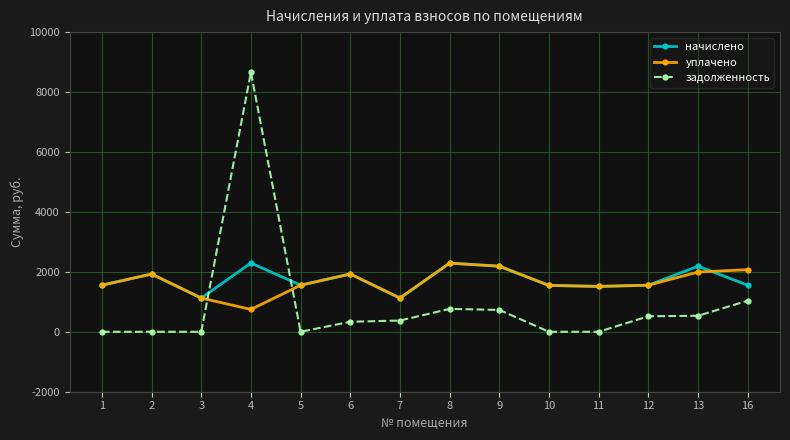

How many data points in уплачено are above 1554?

9